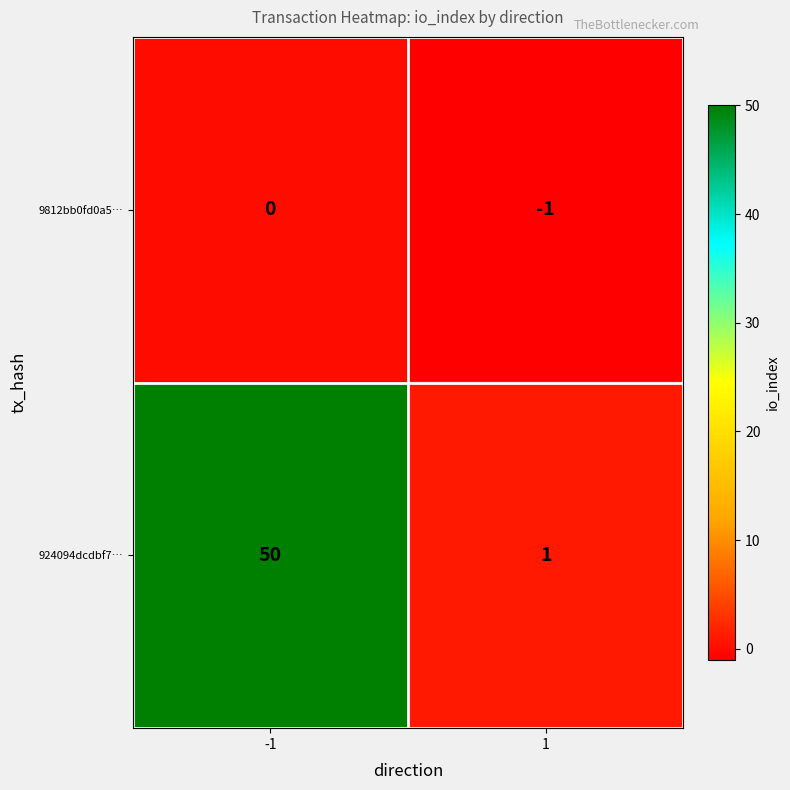

Rank the series by their maximum value, from highest to lowest.

924094dcdbf7…, 9812bb0fd0a5…